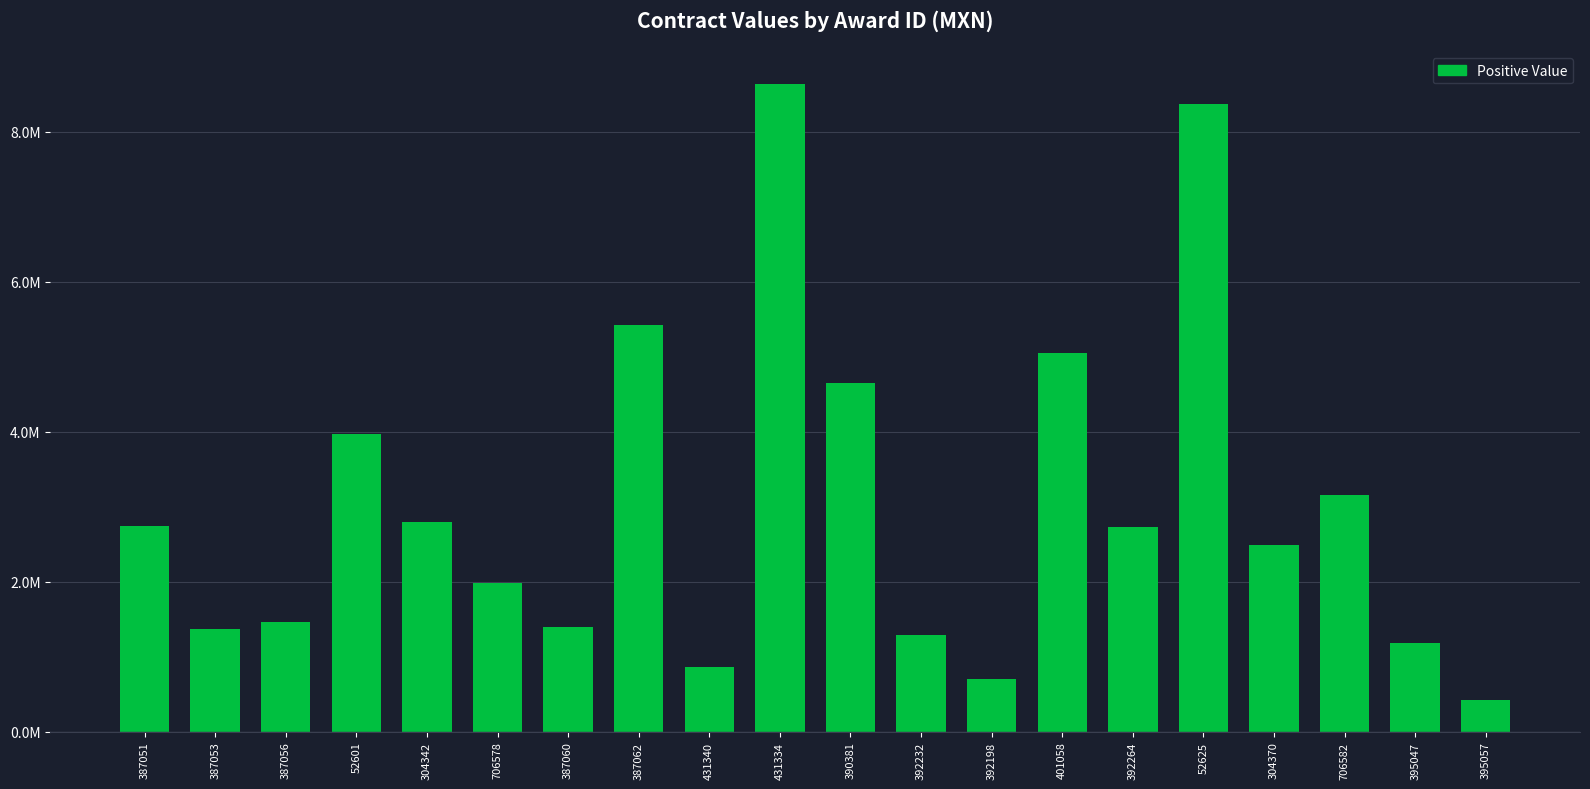

Which has a higher value, 431334 or 304370?

431334